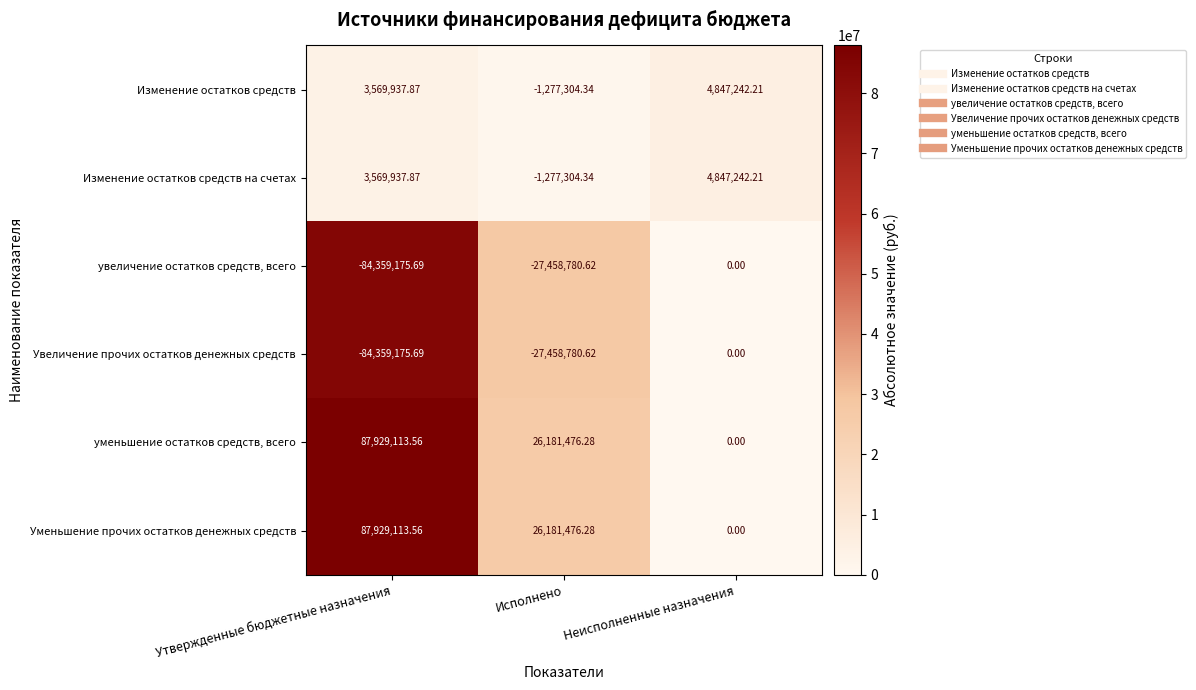

Is the value of Изменение остатков средств at Исполнено greater than the value of Изменение остатков средств на счетах at Утвержденные бюджетные назначения?

No